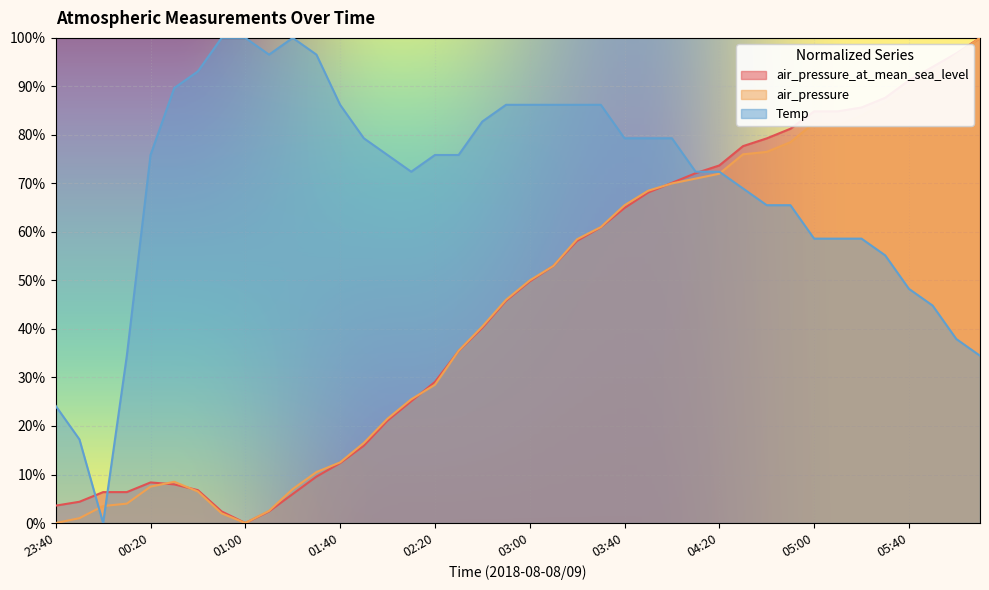

Between 01:20 and 04:20, which series saw the biggest shift?

air_pressure_at_mean_sea_level